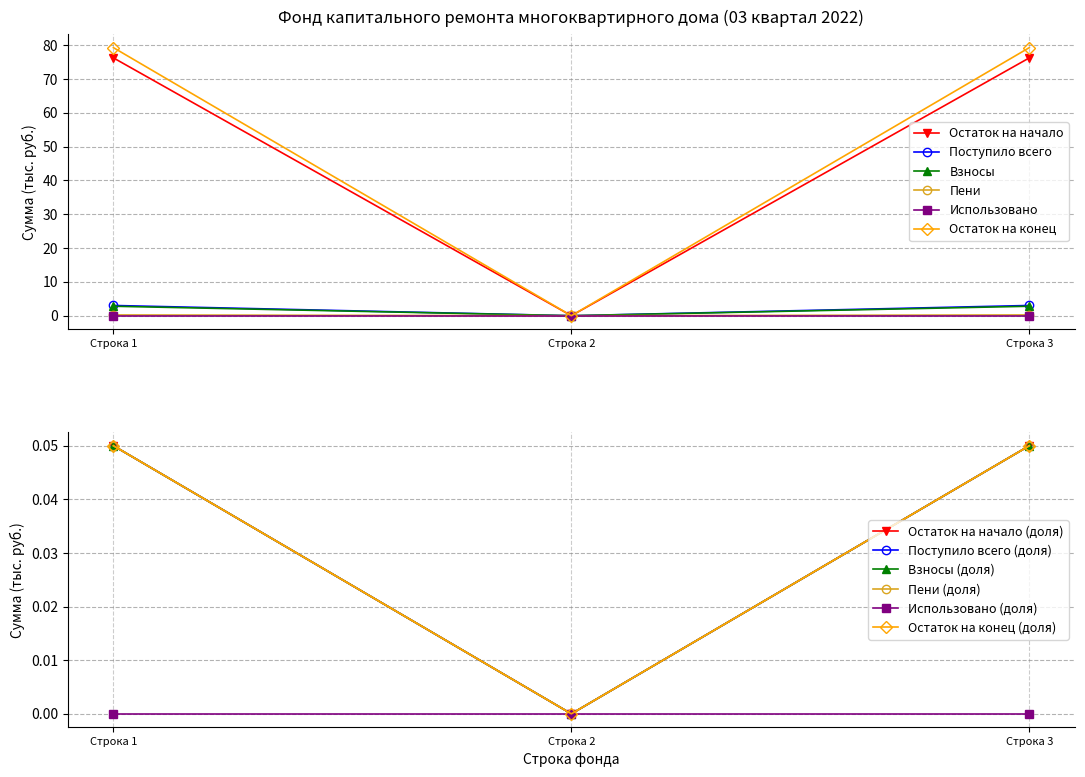

The value of Взносы at Строка 2 is 0.0. True or false?

True